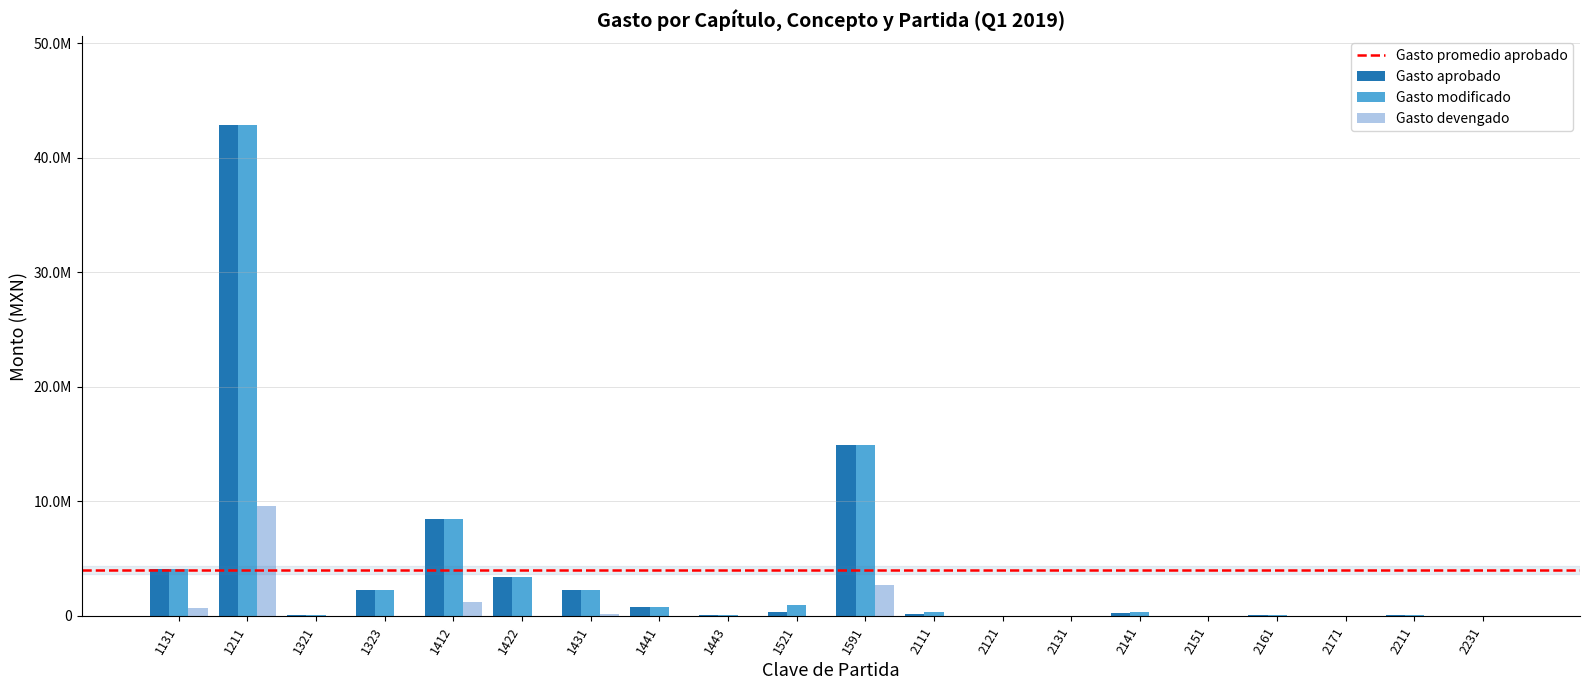

Does the chart contain stacked bars?

No